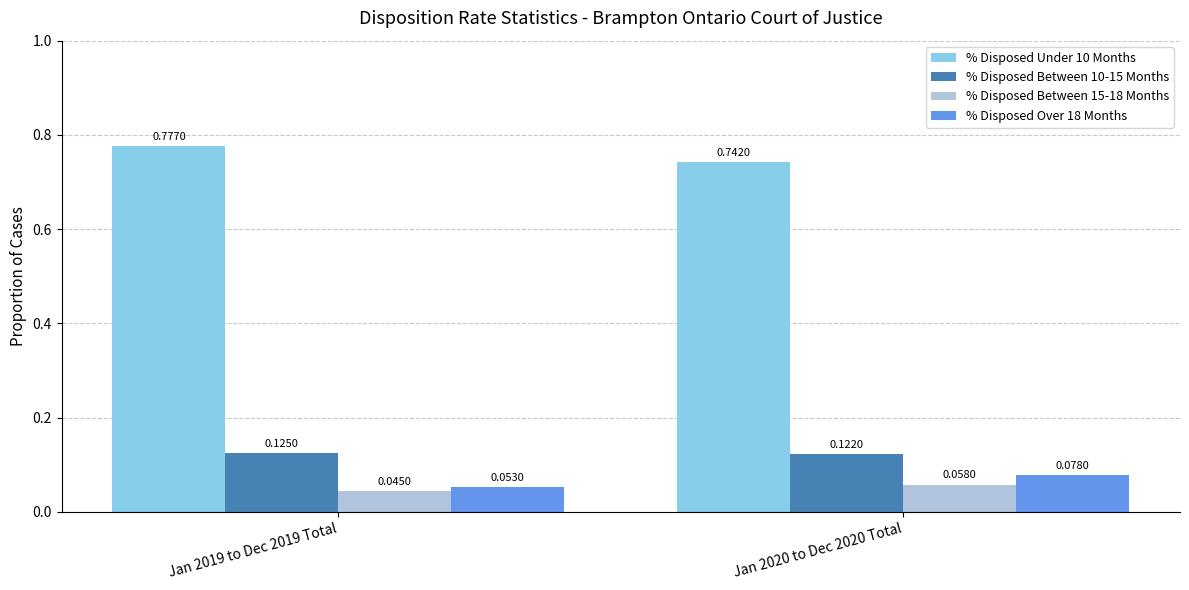

Which series has the largest total across all categories?

% Disposed Under 10 Months